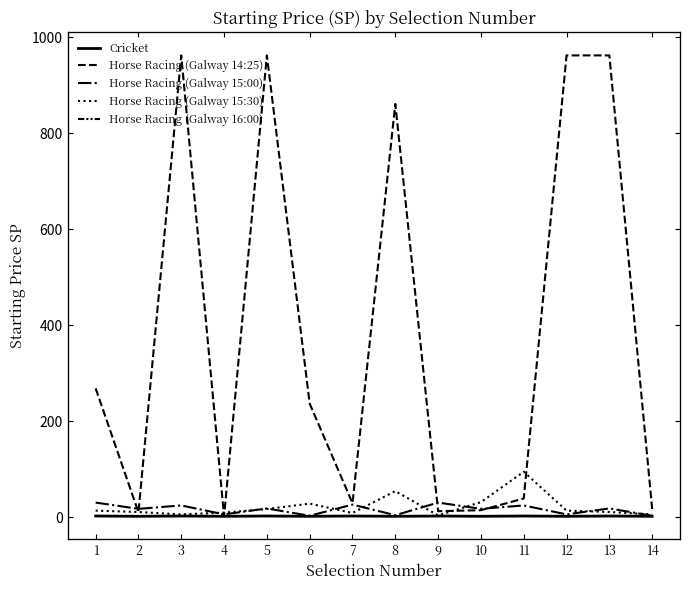

In Cricket, how many points are lower than both neighbors (excluding endpoints)?

6